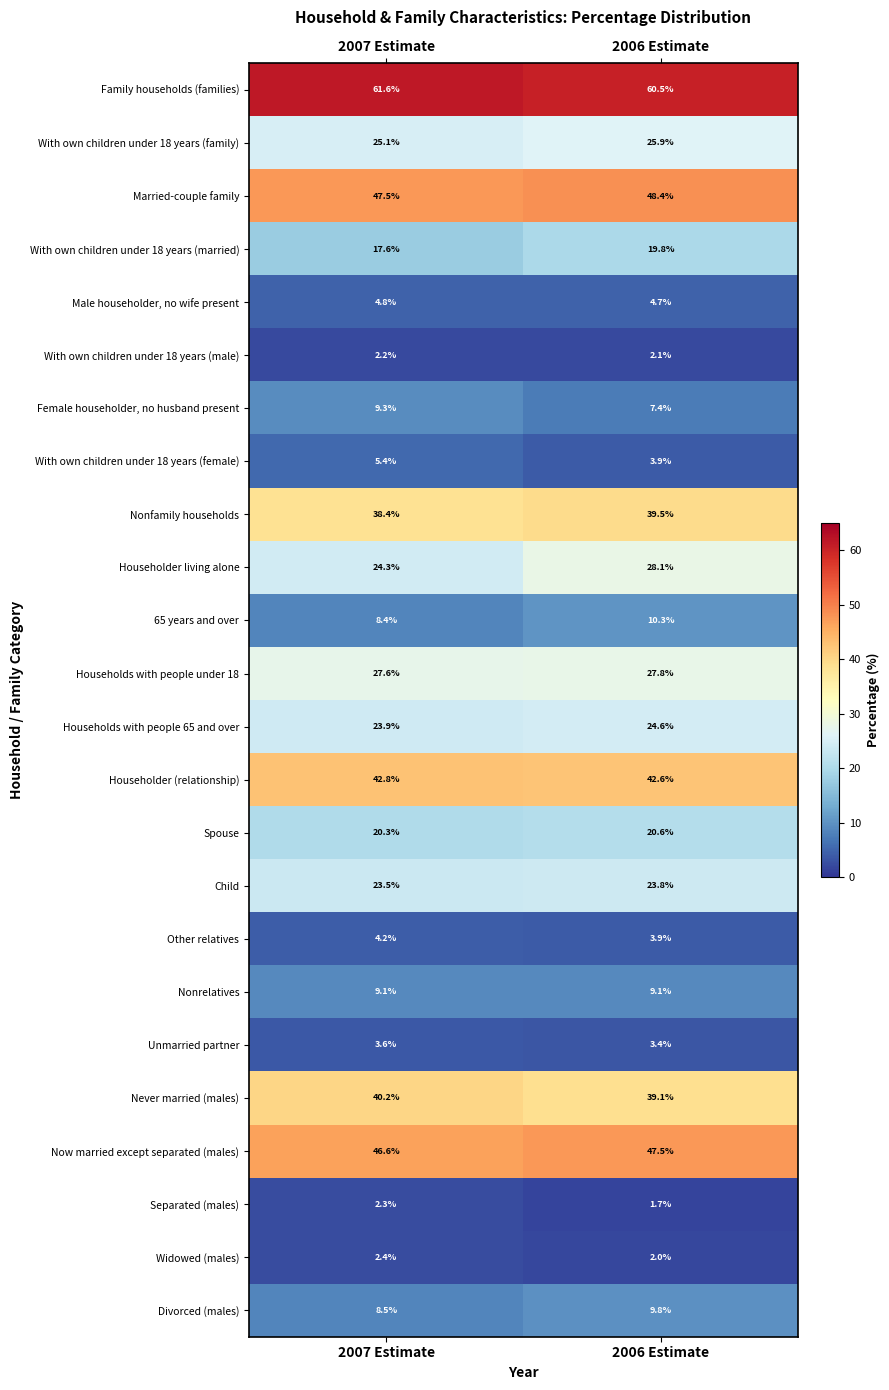

What is the difference between the Family households (families) values at 2007 Estimate and 2006 Estimate?

1.1